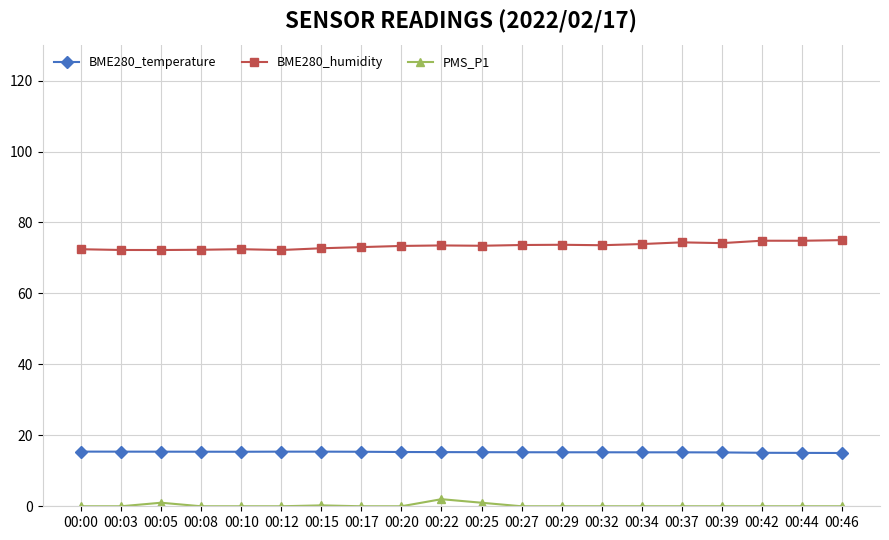

Is the value of BME280_temperature at 00:08 greater than the value of PMS_P1 at 00:37?

Yes